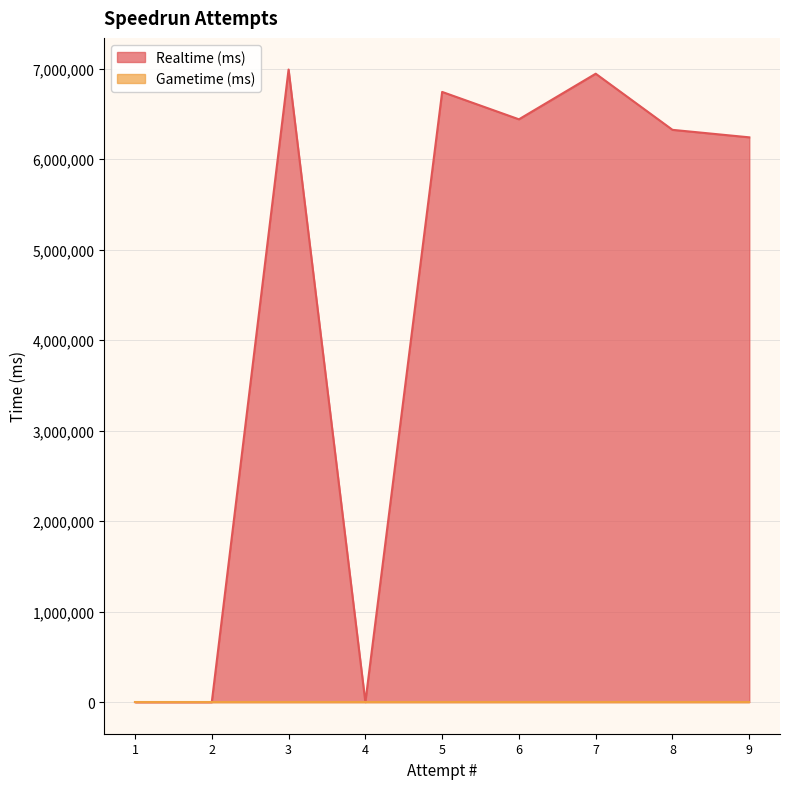

The Realtime (ms) series shows 2482736 at 8. True or false?

False